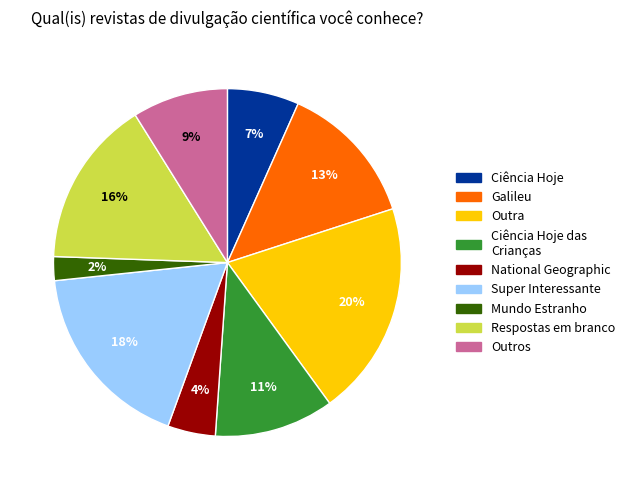

To the nearest percent, what percentage of the pie is Respostas em branco?

16%